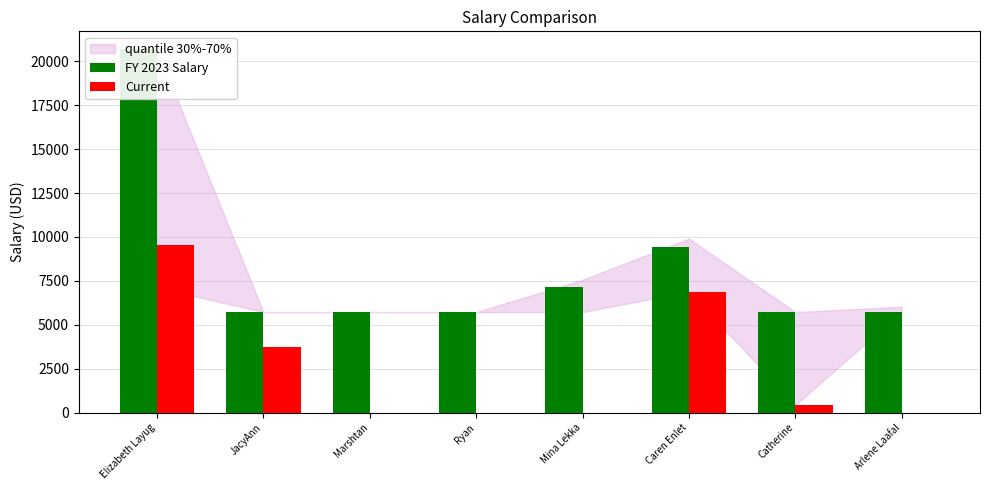

How many positive values does the Current series have?

4